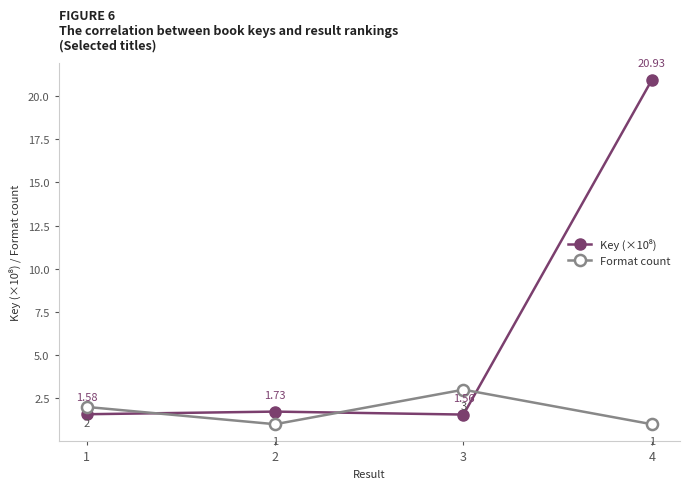

The value of Format count at 1 is 0.6. True or false?

False